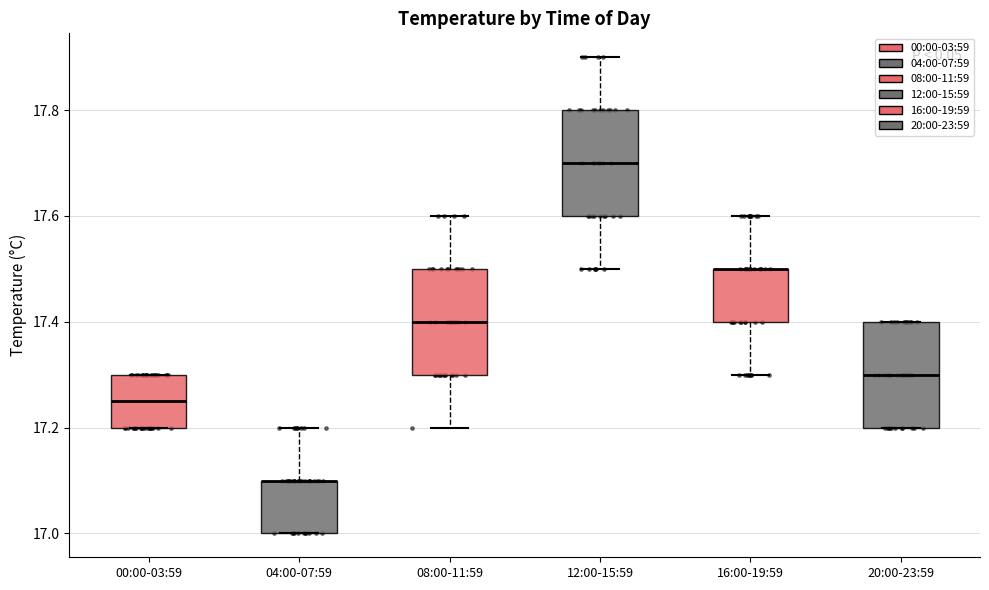

Reading left to right, transcribe this box plot: for each box, give where its median line is, the range the box spans, and where its two whiskers end, as read against the y-axis. The values are not printed on the chart, so give them approximately, as read against the axis.

00:00-03:59: median 17.26, box 17.20 to 17.30, whiskers 17.20 to 17.30
04:00-07:59: median 17.10 (drawn on the box's upper edge), box 17.00 to 17.10, whiskers 17.00 to 17.20
08:00-11:59: median 17.40, box 17.30 to 17.50, whiskers 17.20 to 17.60
12:00-15:59: median 17.70, box 17.60 to 17.80, whiskers 17.50 to 17.90
16:00-19:59: median 17.50 (drawn on the box's upper edge), box 17.40 to 17.50, whiskers 17.30 to 17.60
20:00-23:59: median 17.30, box 17.20 to 17.40, whiskers 17.20 to 17.40